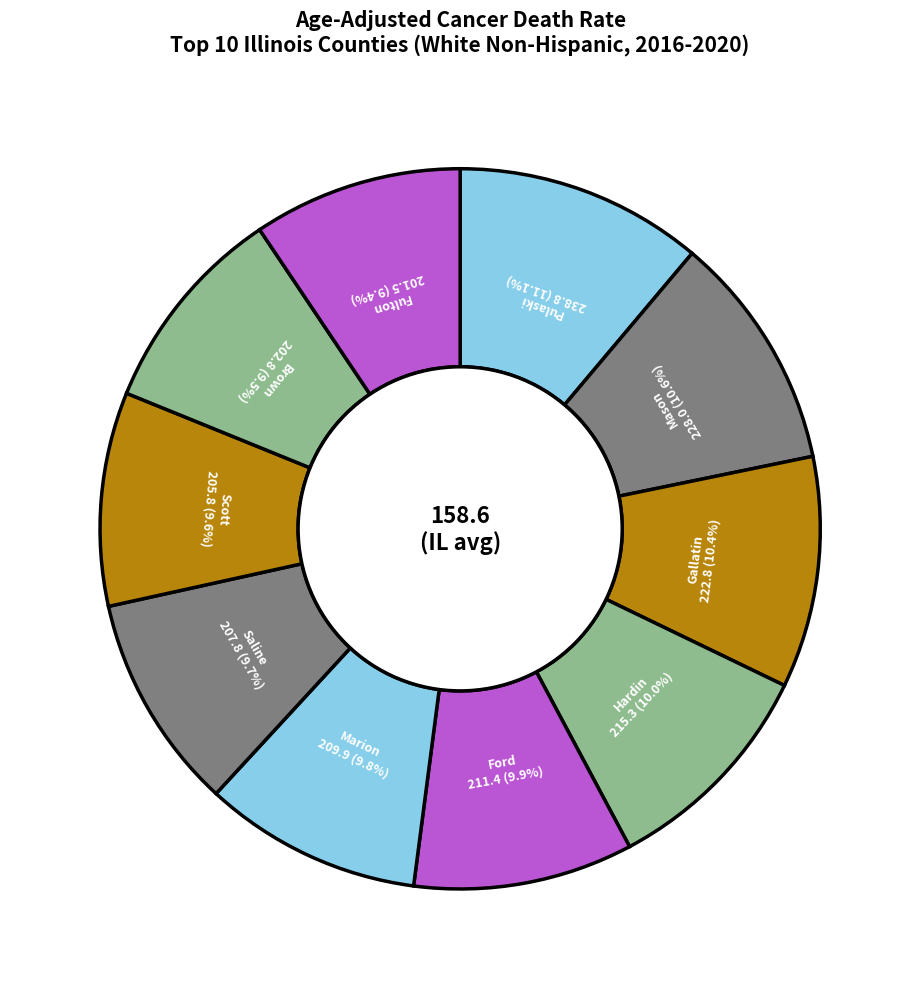

Is there a majority slice in this chart?

No